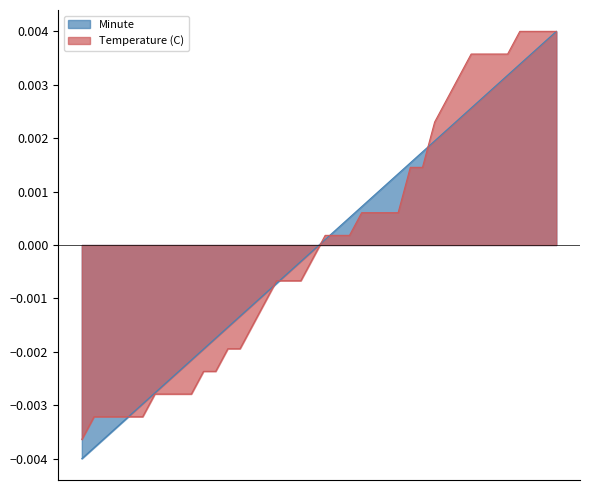

True or false: there are more than 1 points higher than both neighbors.

False